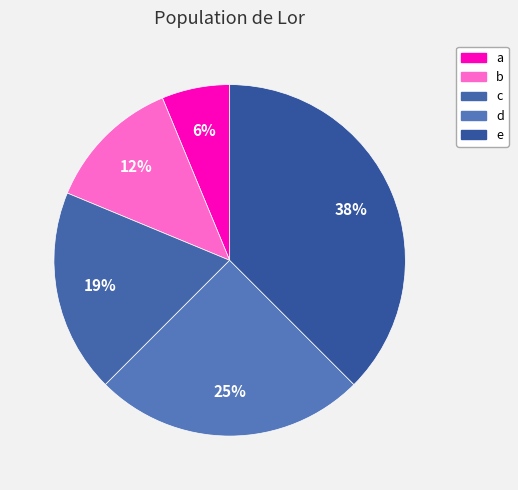

Which slice is the smallest?

a